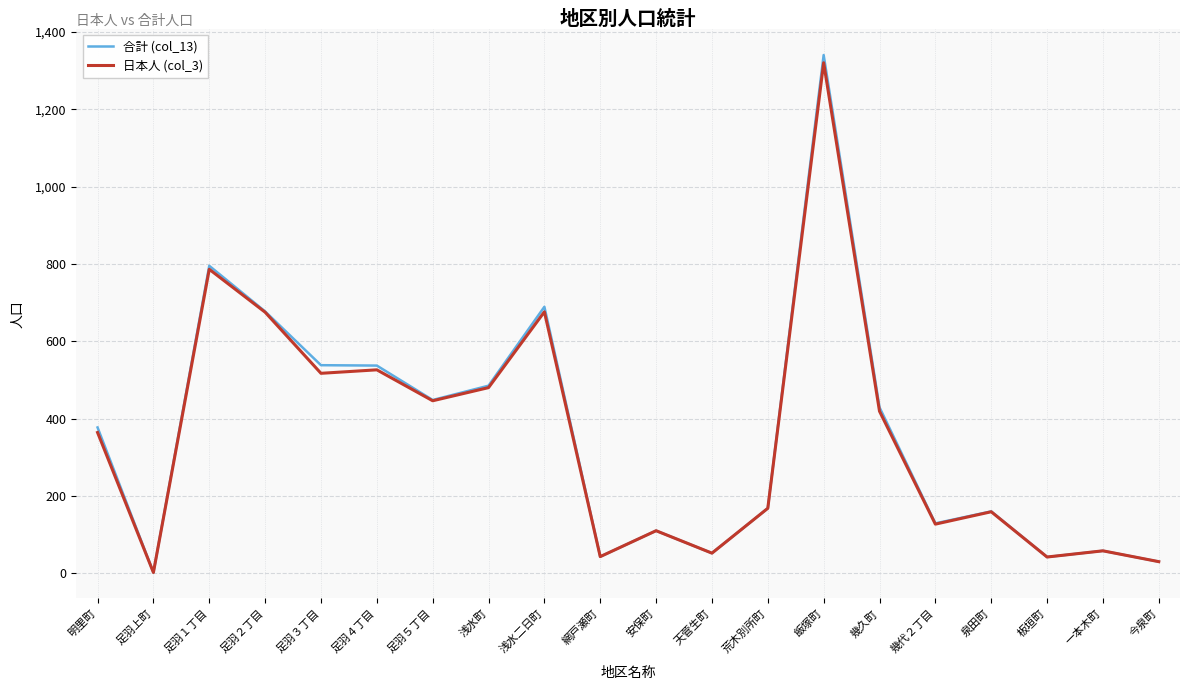

At which label does 日本人 (col_3) reach its peak?

飯塚町